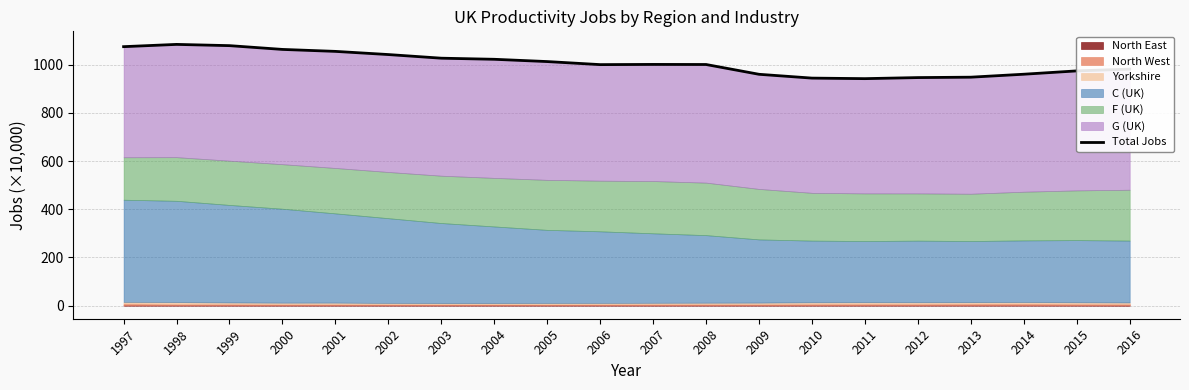

The chart shows a value of 1476.6 at 2014. True or false?

False